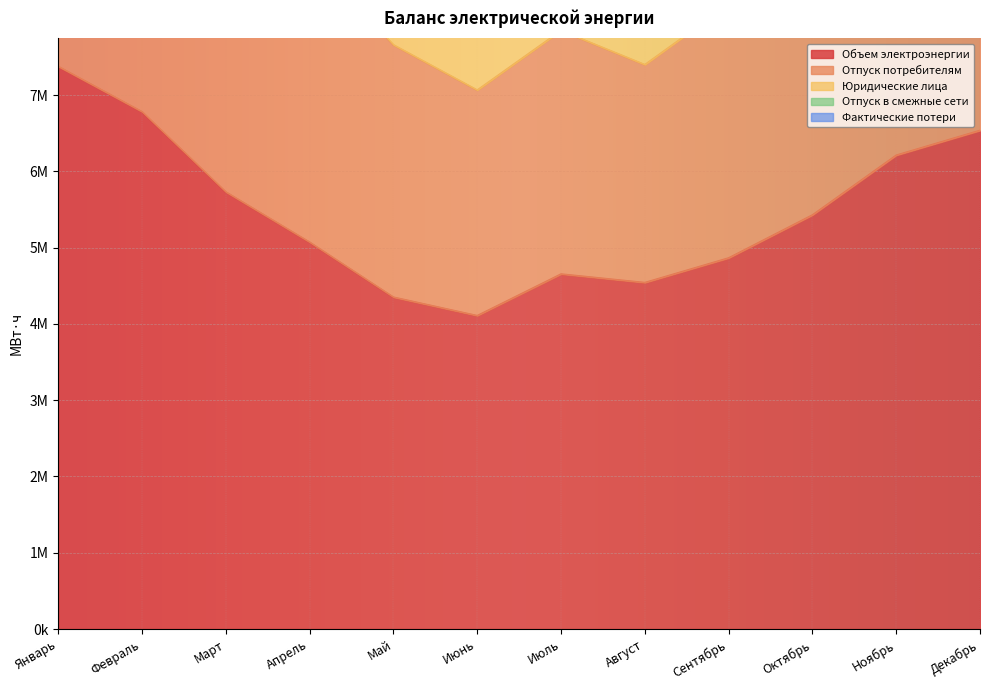

True or false: Юридические лица has more than 2 points higher than both neighbors.

False